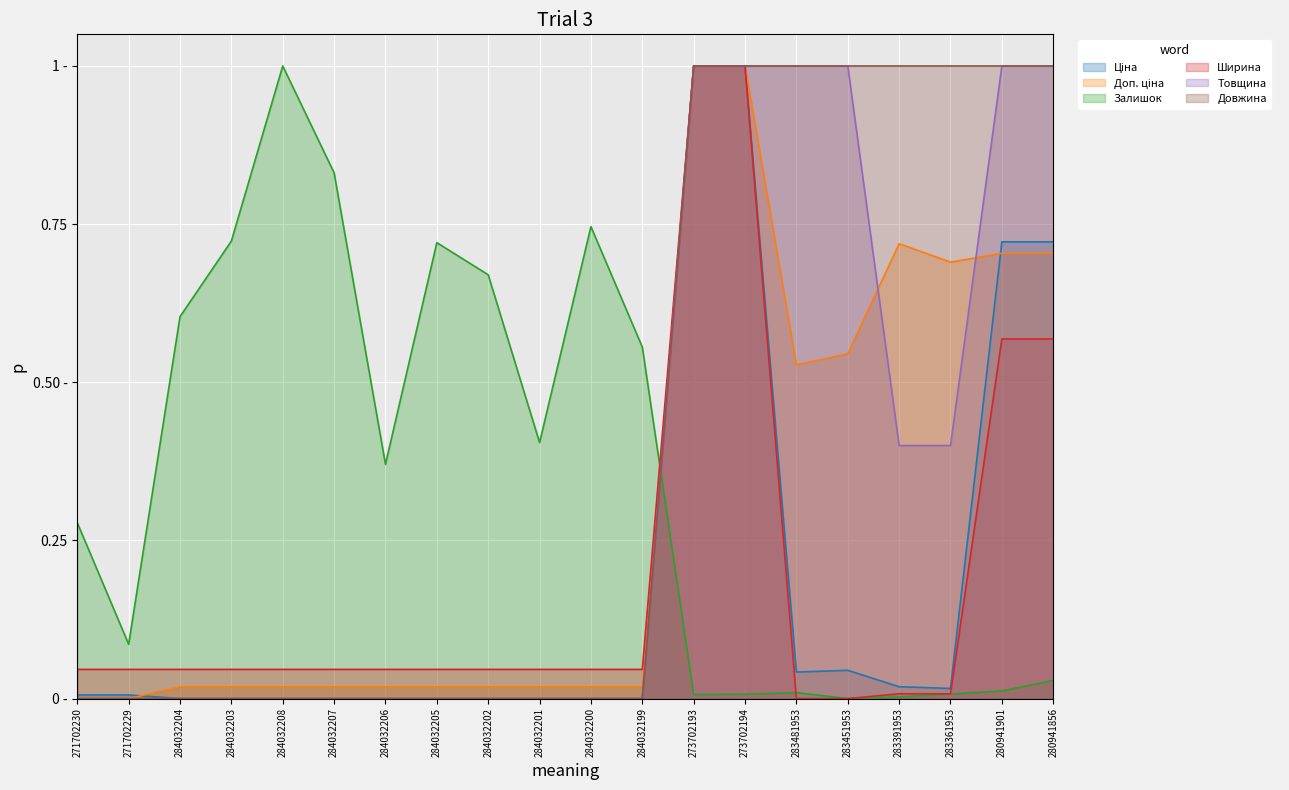

Which series has the largest total across all categories?

Довжина